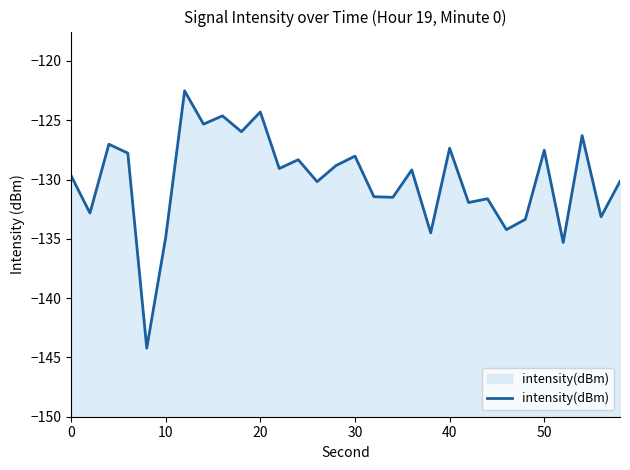

What is the minimum value shown in the chart?

-144.2